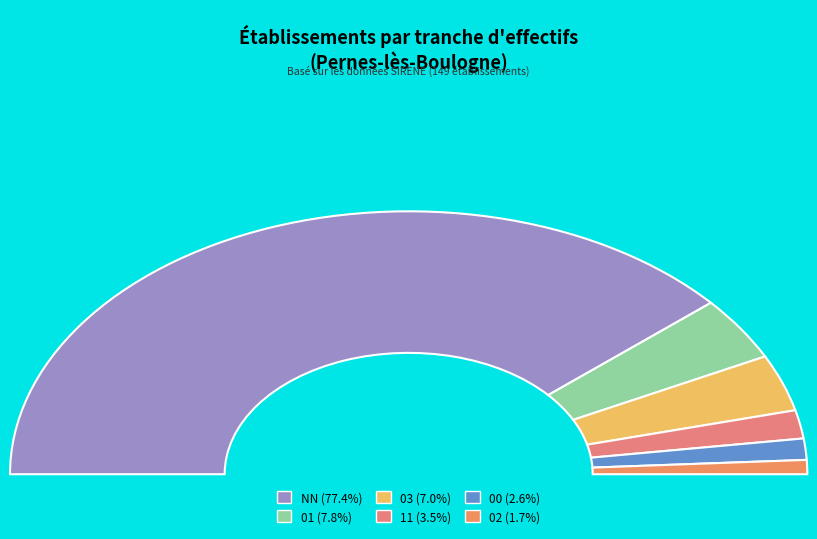

Is NN the majority of the pie?

Yes